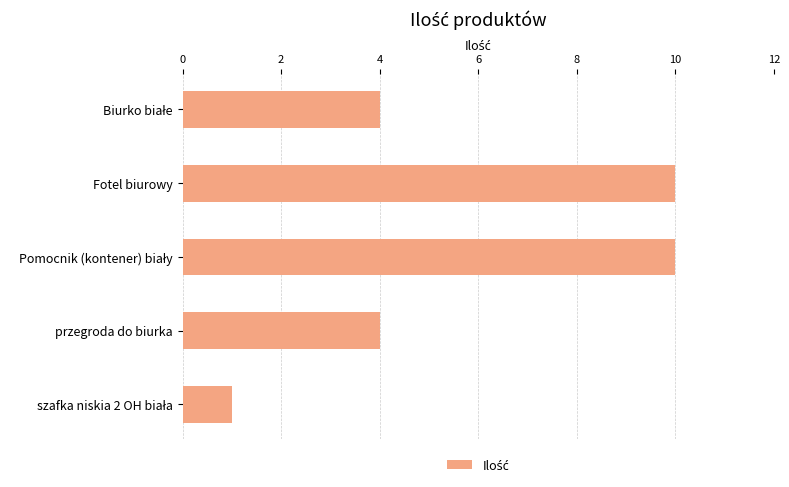

Reading top to bottom, what are all the values shown in this chart?

4	10	10	4	1